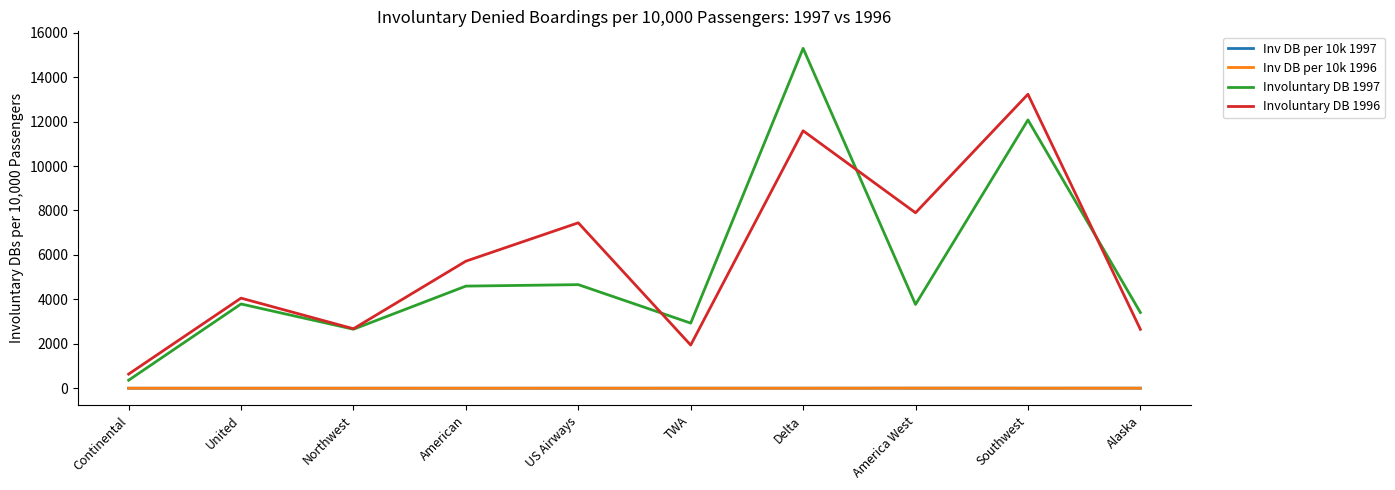

True or false: Involuntary DB 1996 has more than 2 points higher than both neighbors.

True